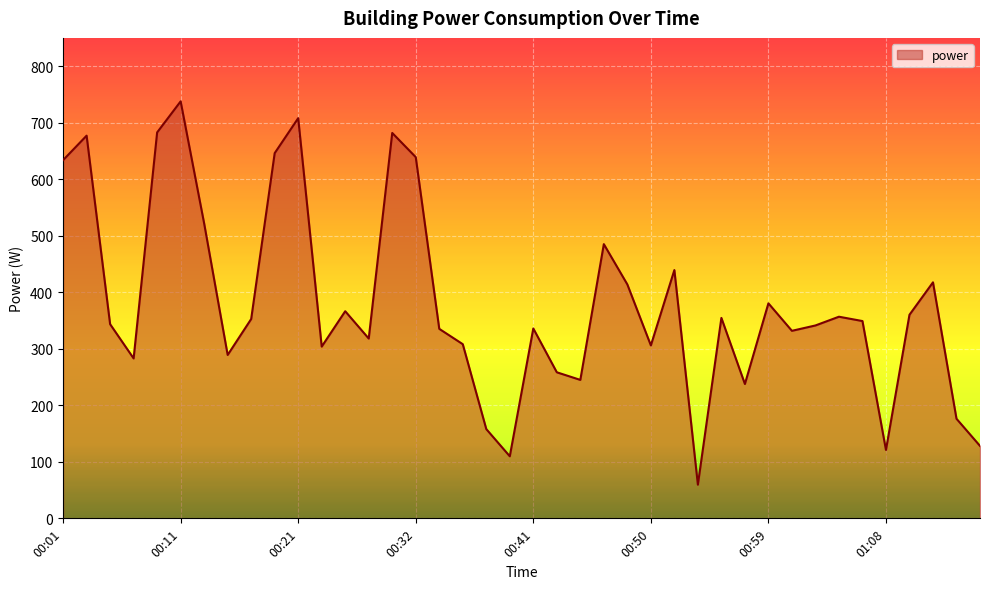

How many values are below 349?

20